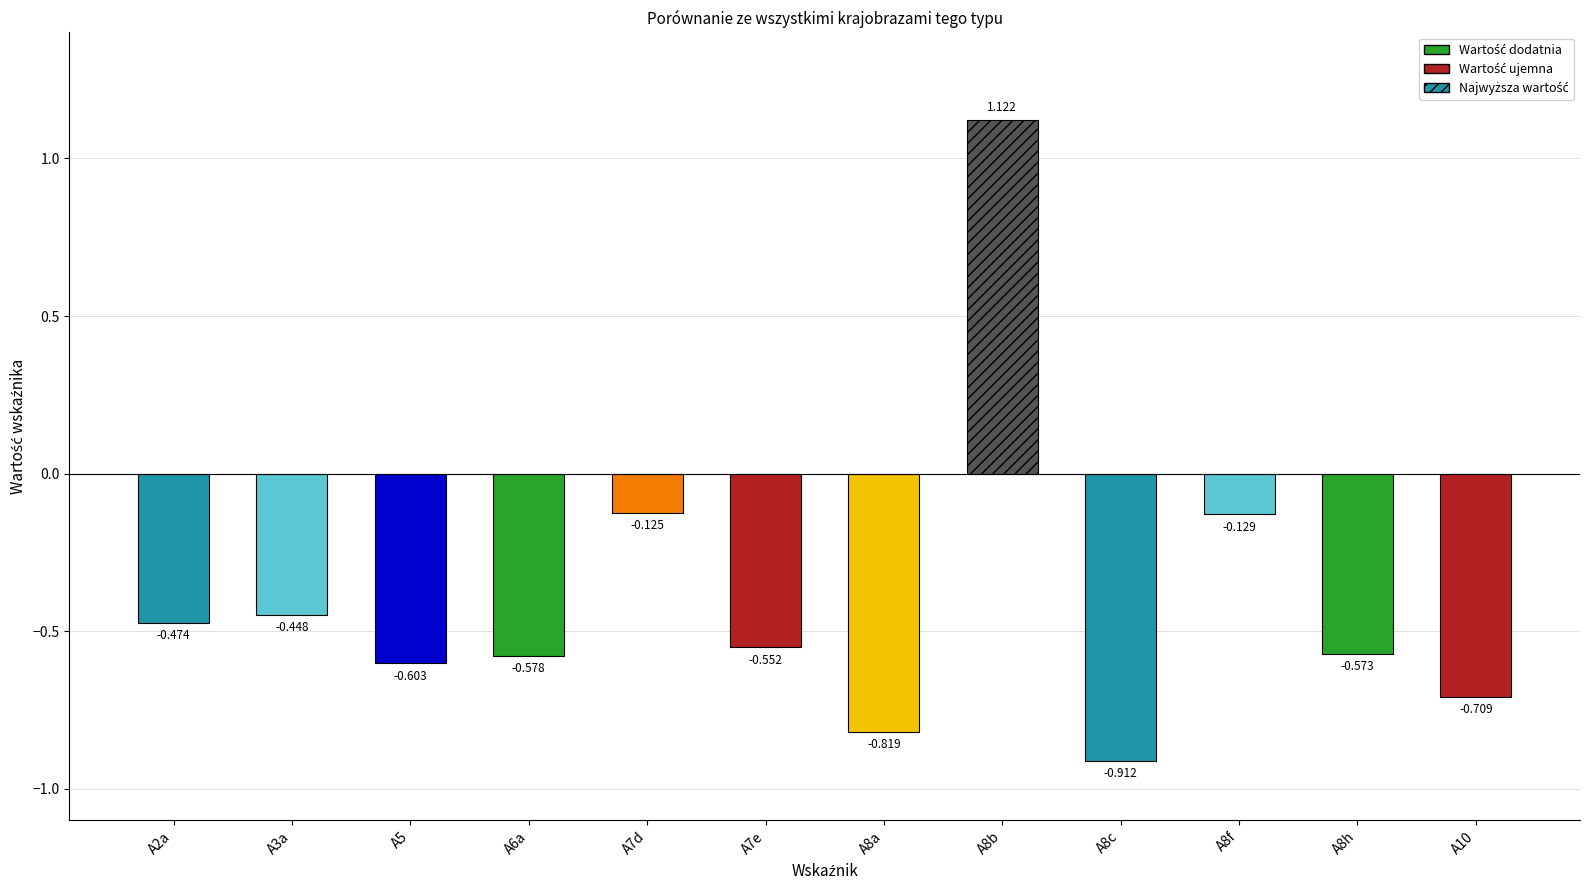

What is the sum of all values?

-4.8